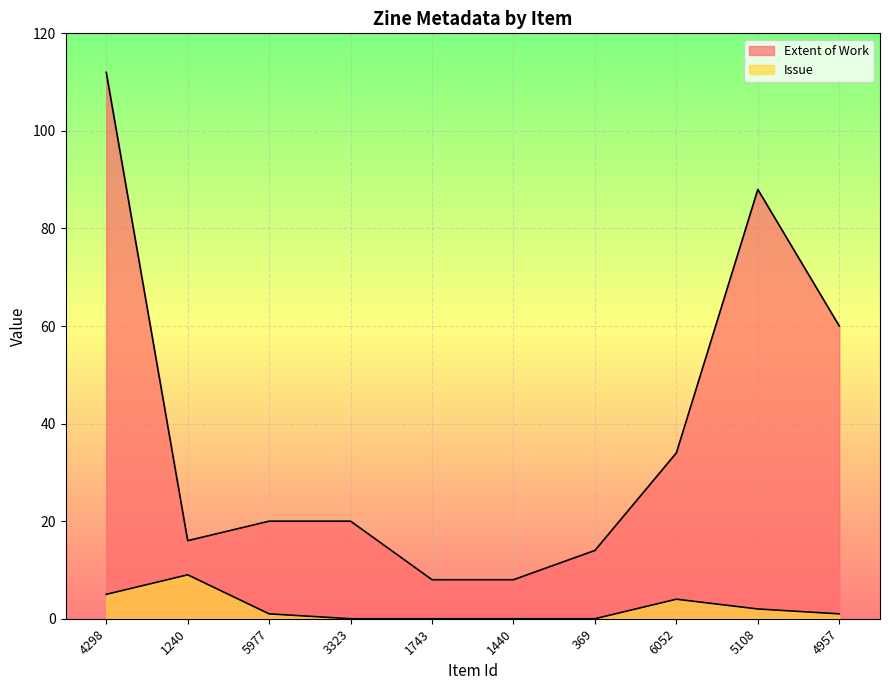

Which series has the largest total across all categories?

Extent of Work